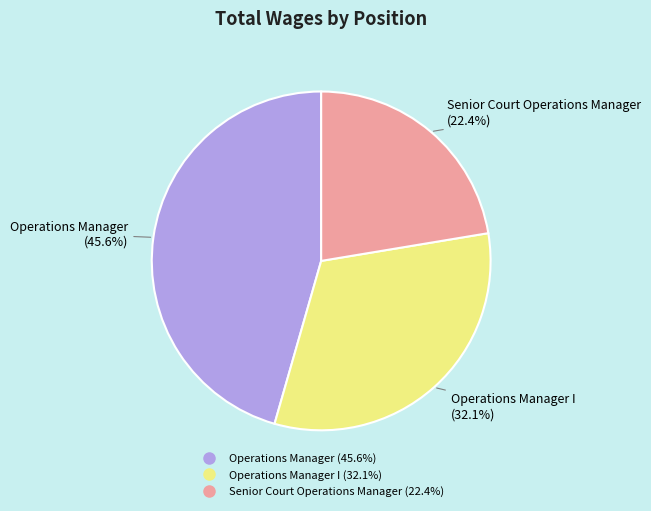

Does any single category account for the majority?

No